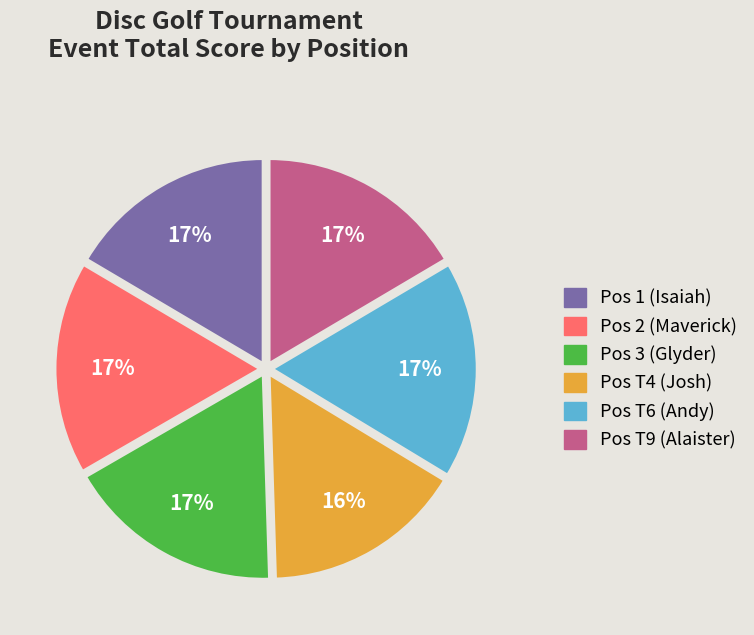

Is there any slice that represents more than half of the pie?

No